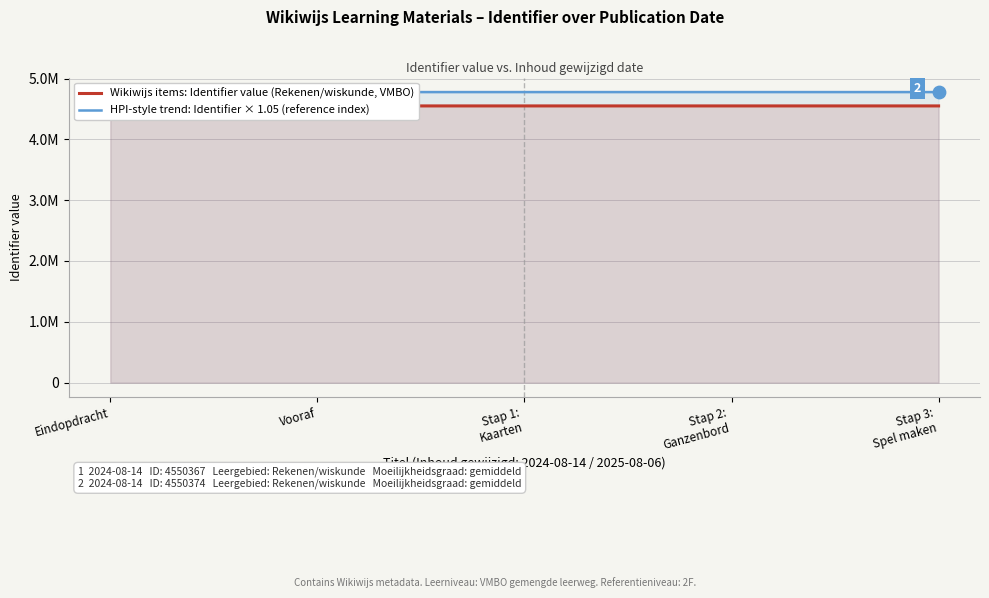

At how many categories does at least one series exceed 4588060?

5